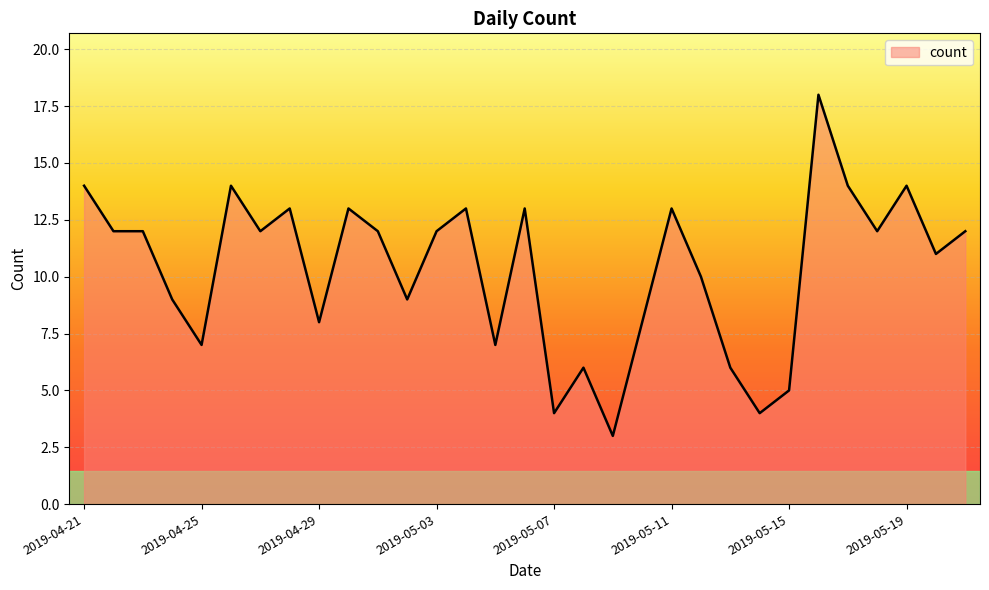

What is the minimum value shown in the chart?

3